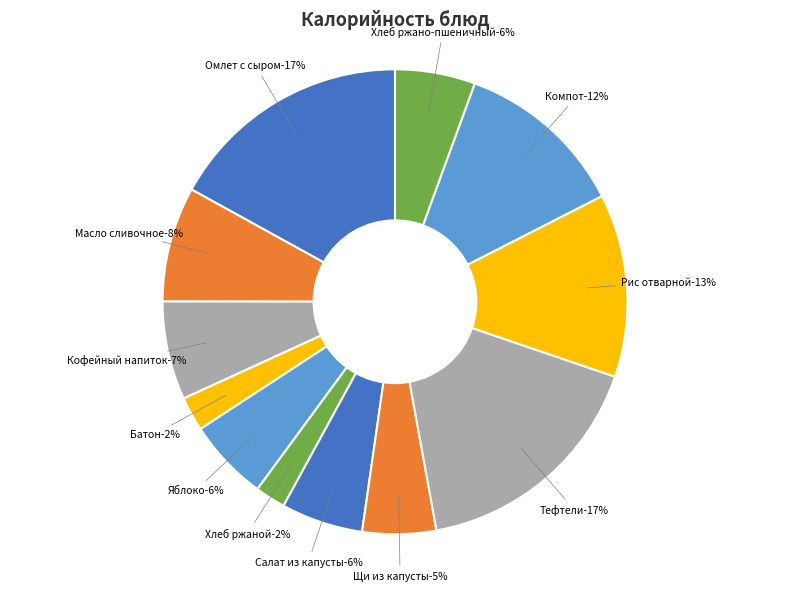

What percentage is the Хлеб ржаной slice, to the nearest percent?

2%